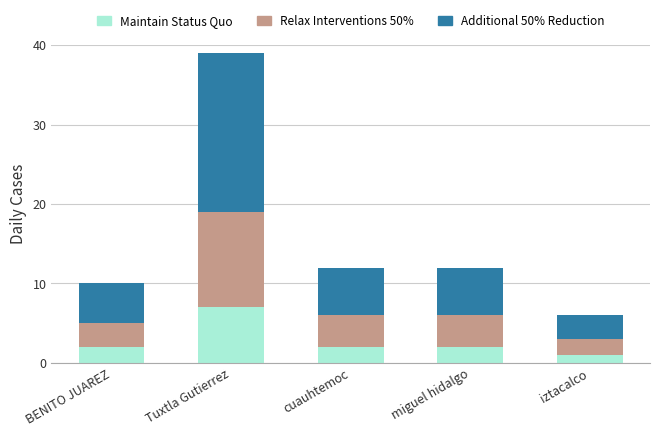

What is the total value across all series at cuauhtemoc?

12